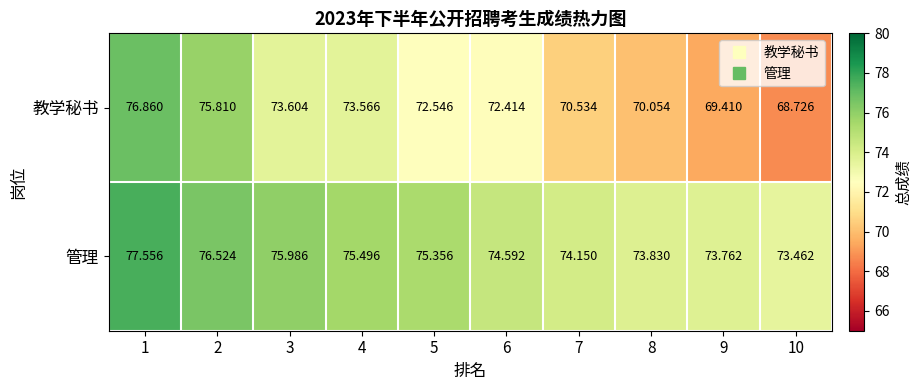

How many values in the 教学秘书 series exceed 72?

6